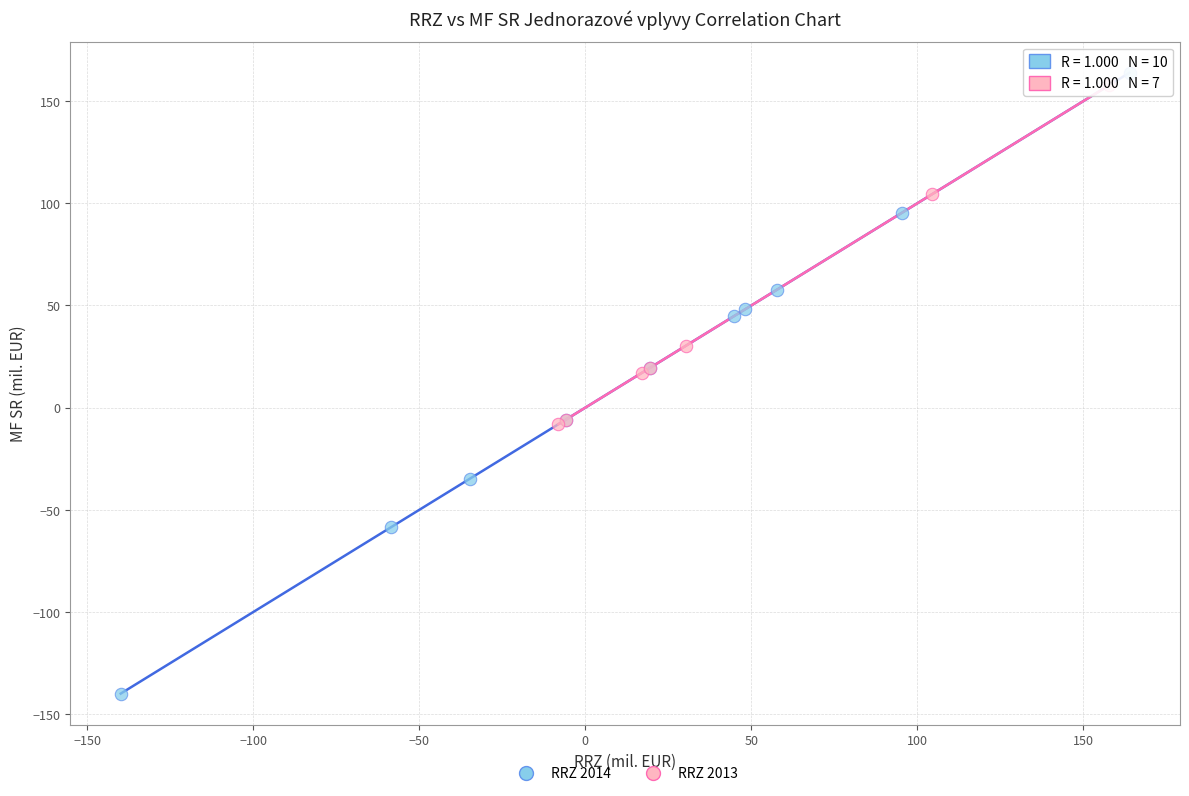

Which series contains the lowest Y value?

RRZ 2014